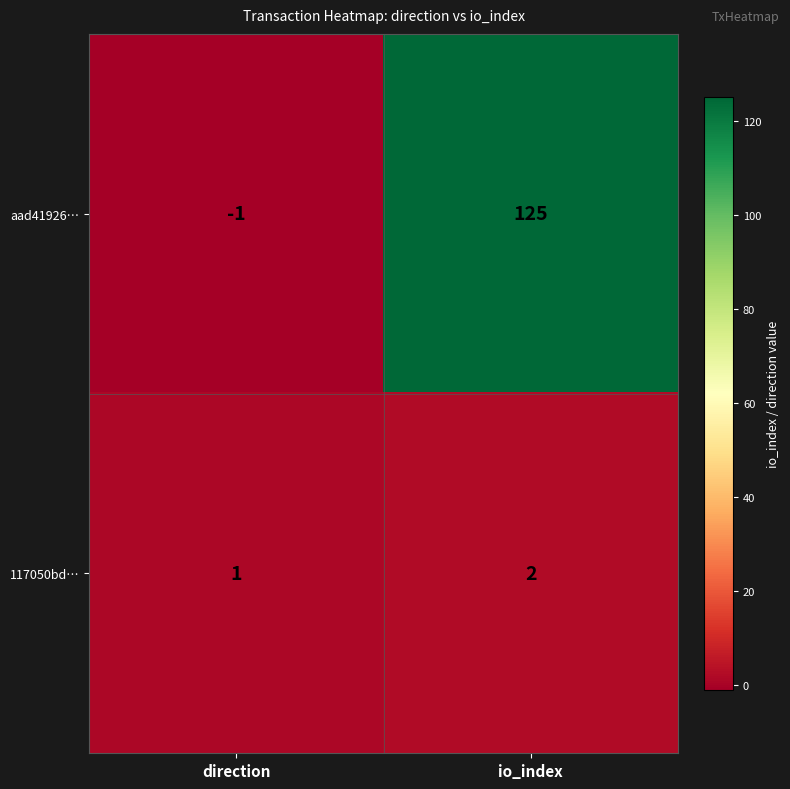

At direction, list the series in order from smallest to largest.

aad41926…, 117050bd…